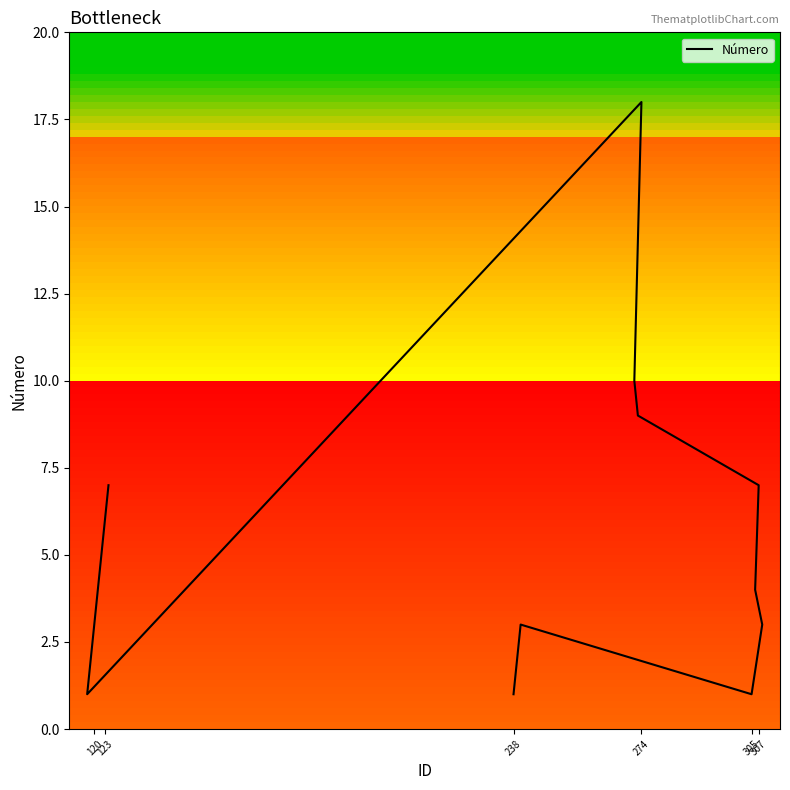

Is it true that the value at 14 is 7?

False